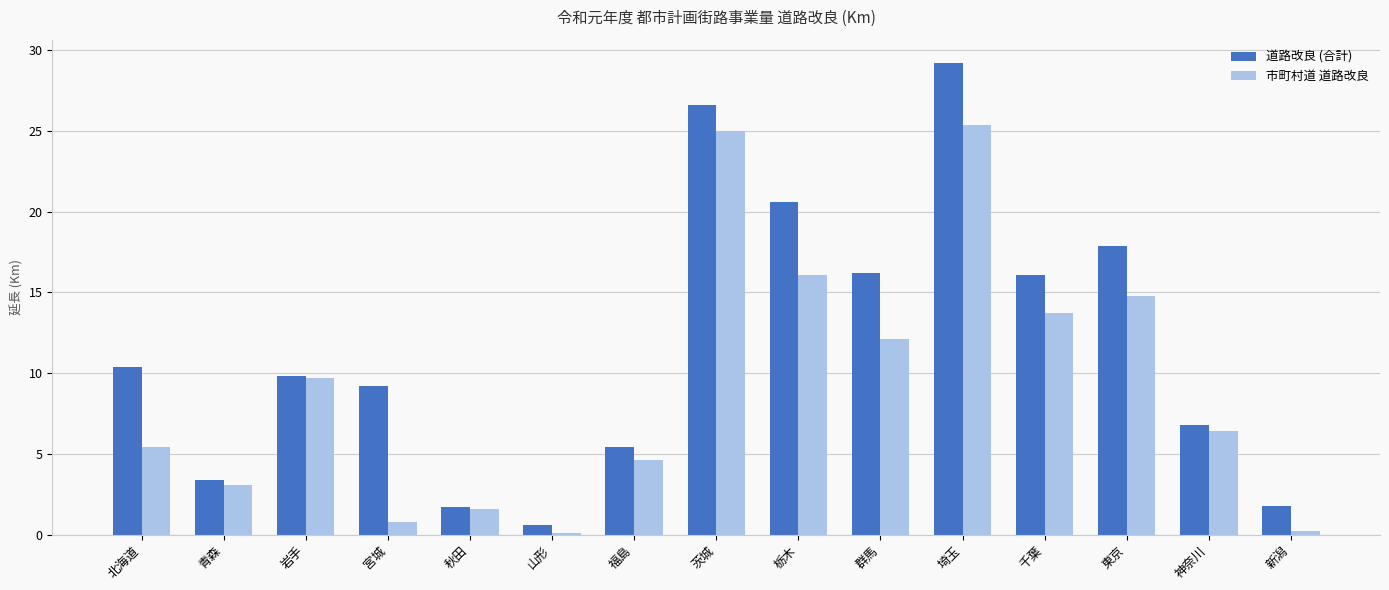

Rank the series by their maximum value, from highest to lowest.

道路改良 (合計), 市町村道 道路改良